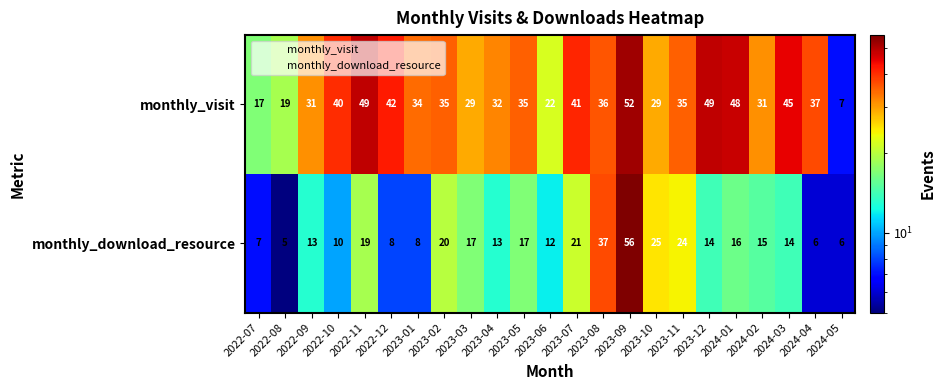

How many categories are shown in the chart?

23